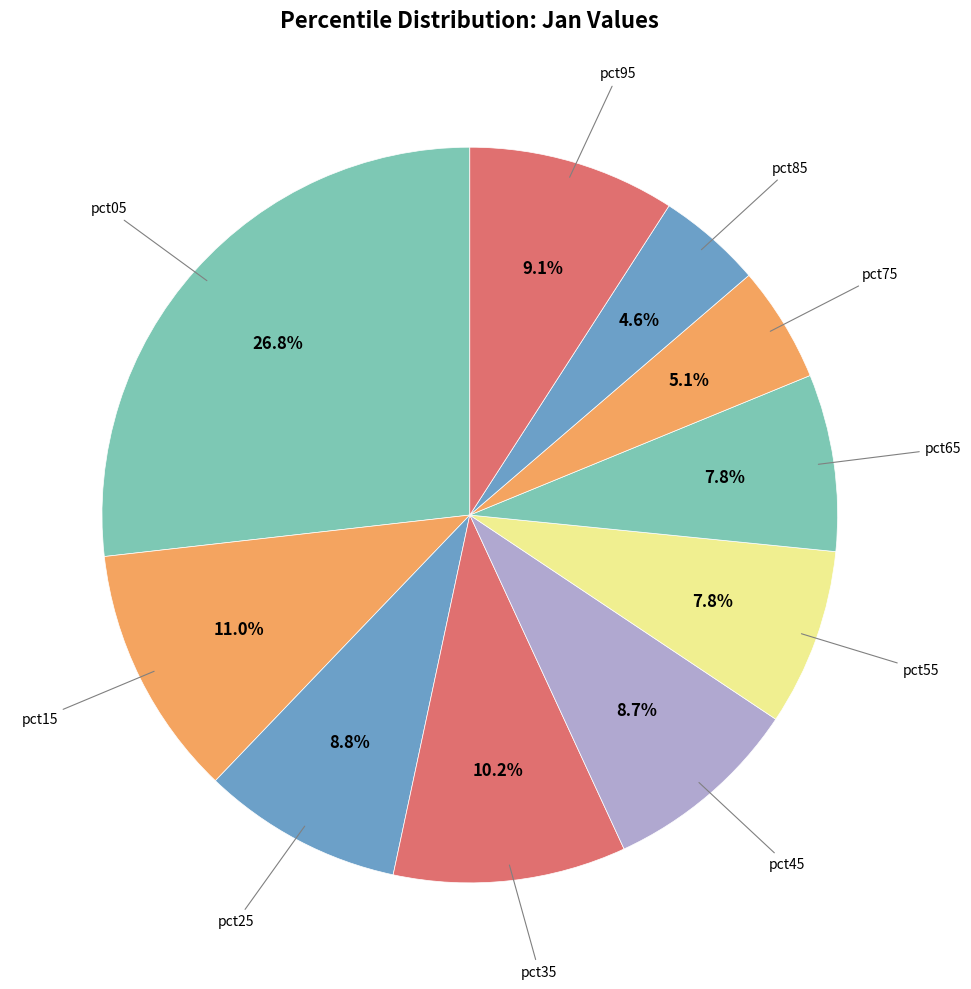

How many segments does this pie chart have?

10